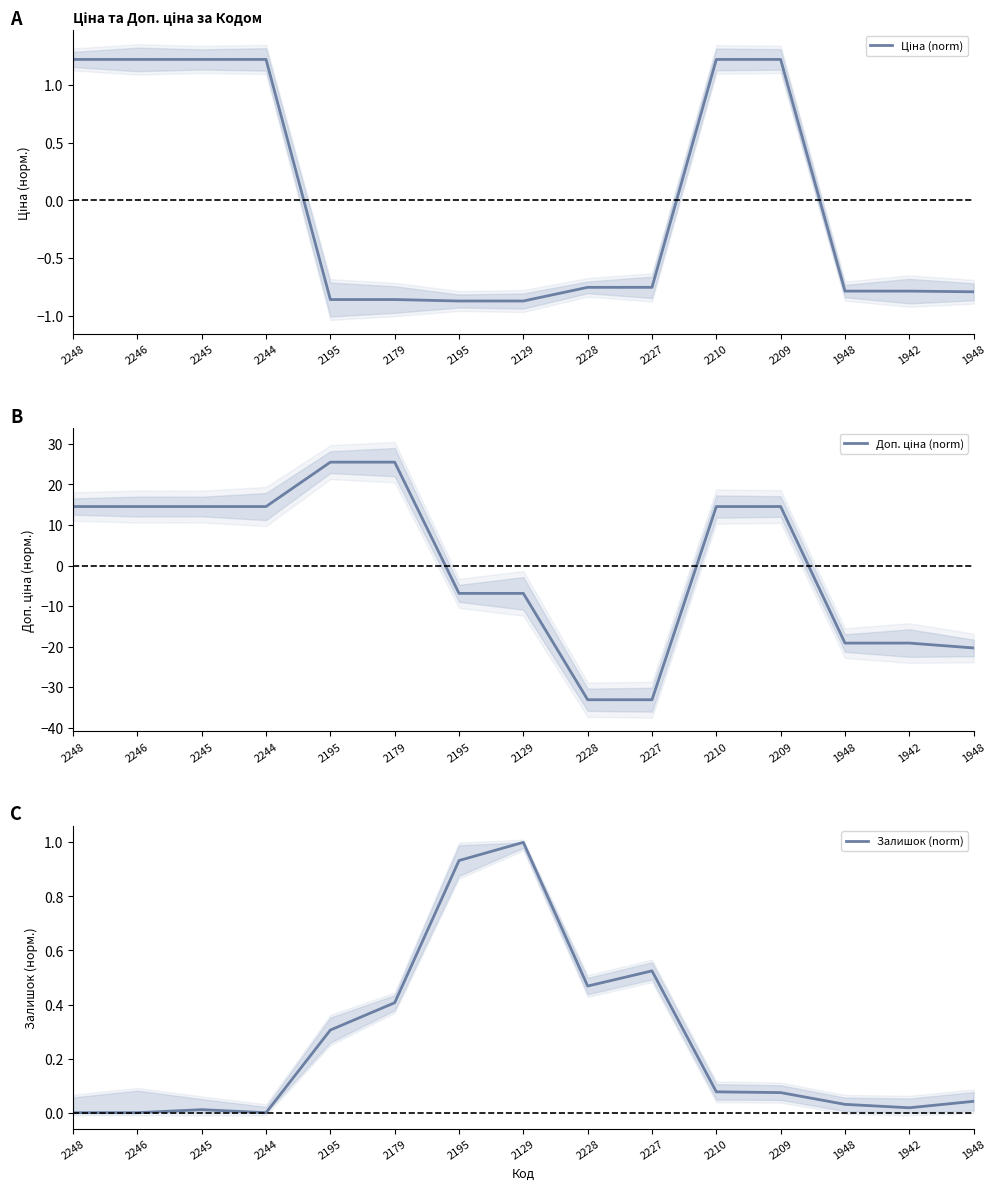

True or false: Залишок (norm) and Ціна (norm) intersect in this chart.

True